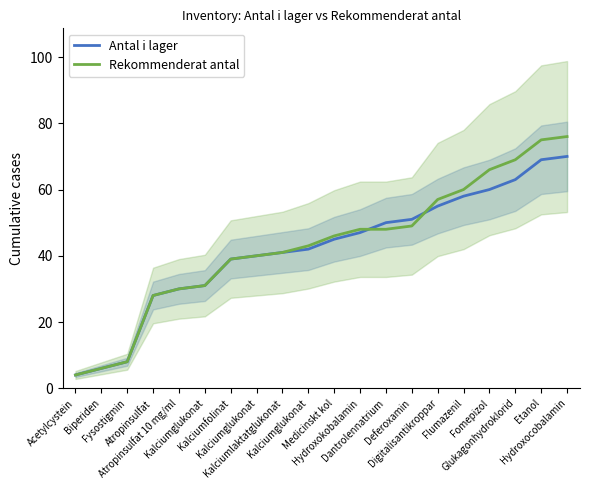

True or false: Rekommenderat antal has more than 0 interior local peaks.

False